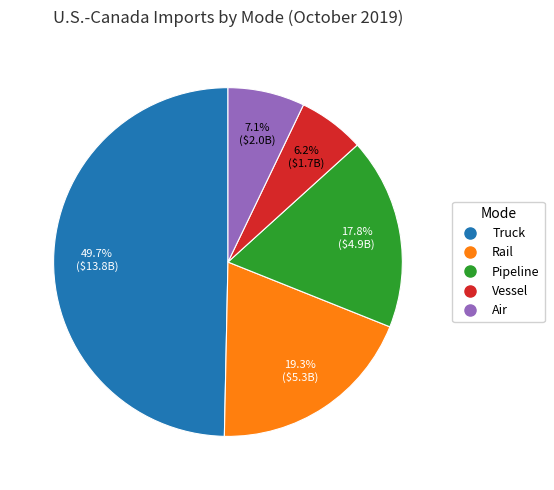

To the nearest percent, what portion does Rail represent?

19%